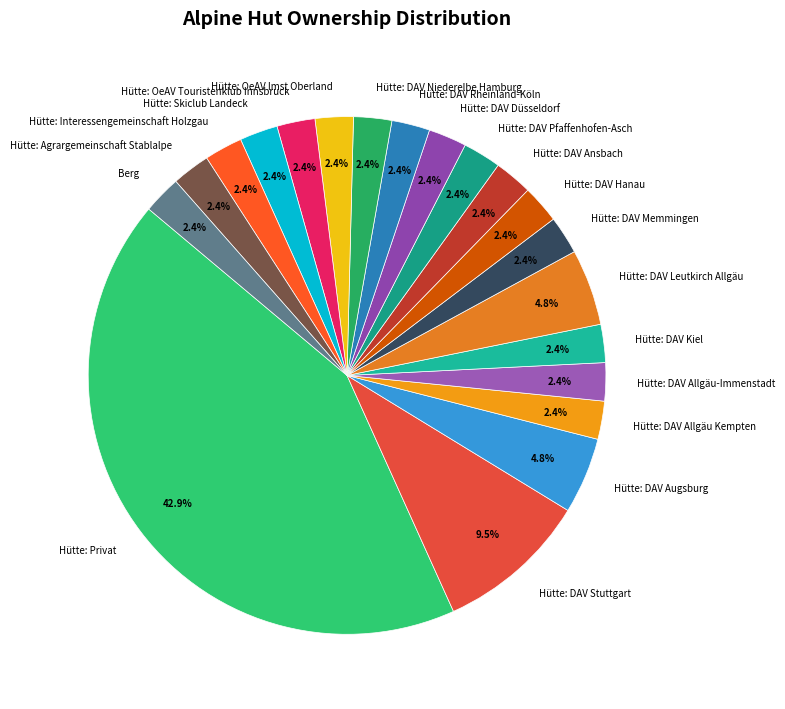

How many segments does this pie chart have?

20